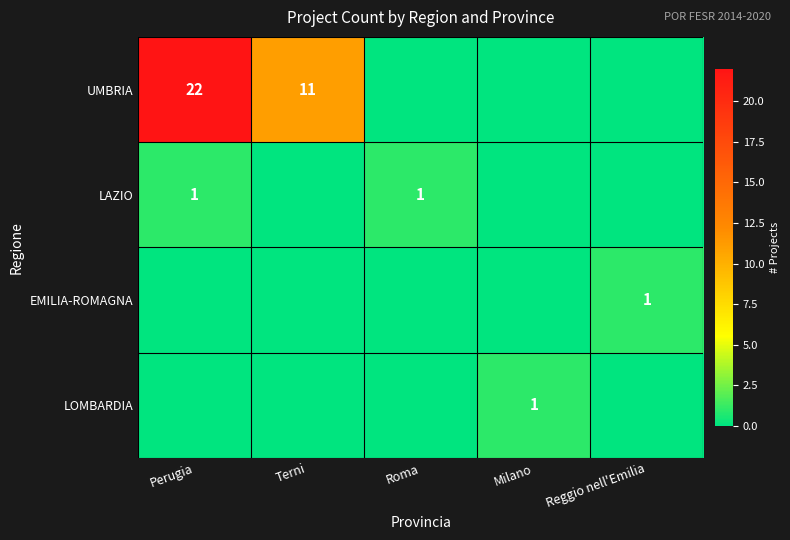

True or false: EMILIA-ROMAGNA has a value of 1 at Reggio nell'Emilia.

True